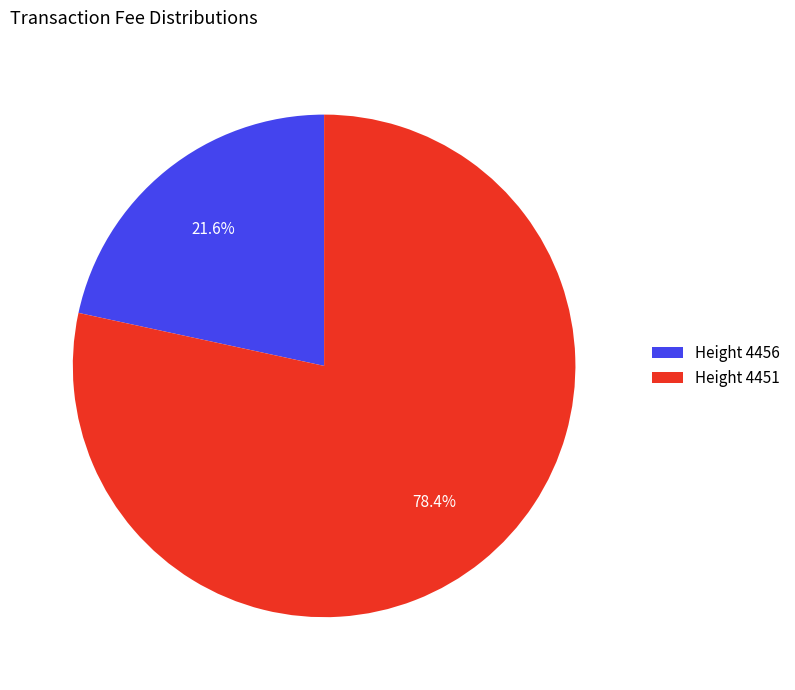

What is the total percentage of Height 4451 and Height 4456?

100.0%